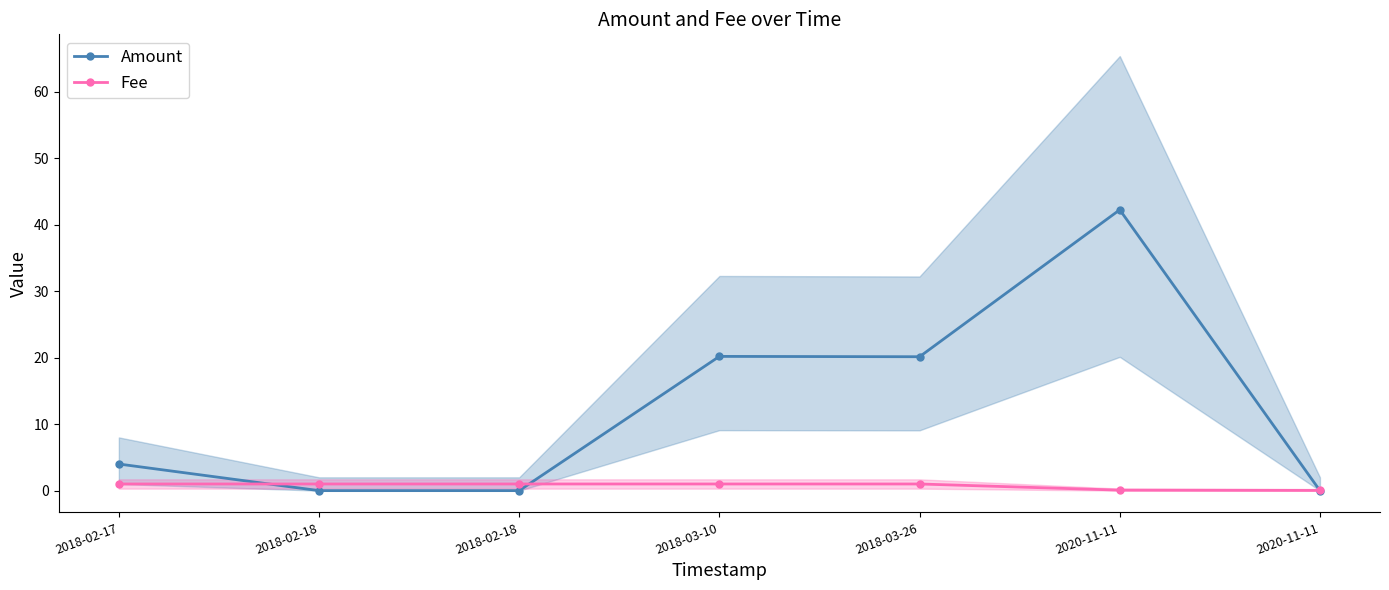

Does the chart have visible grid lines?

No